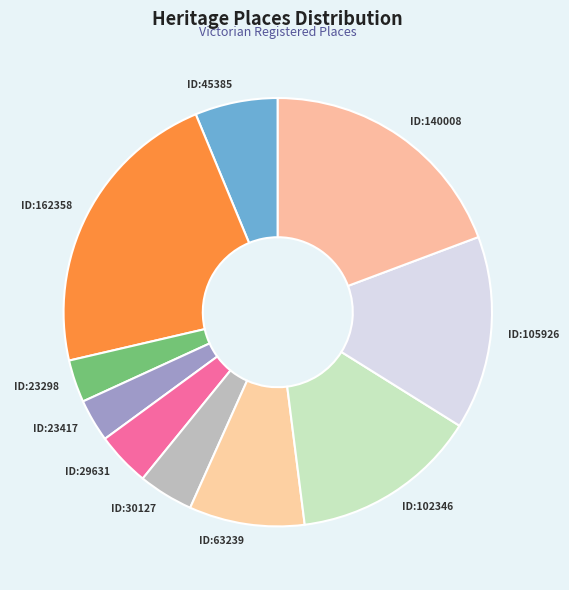

Is ID:63239 the majority of the pie?

No